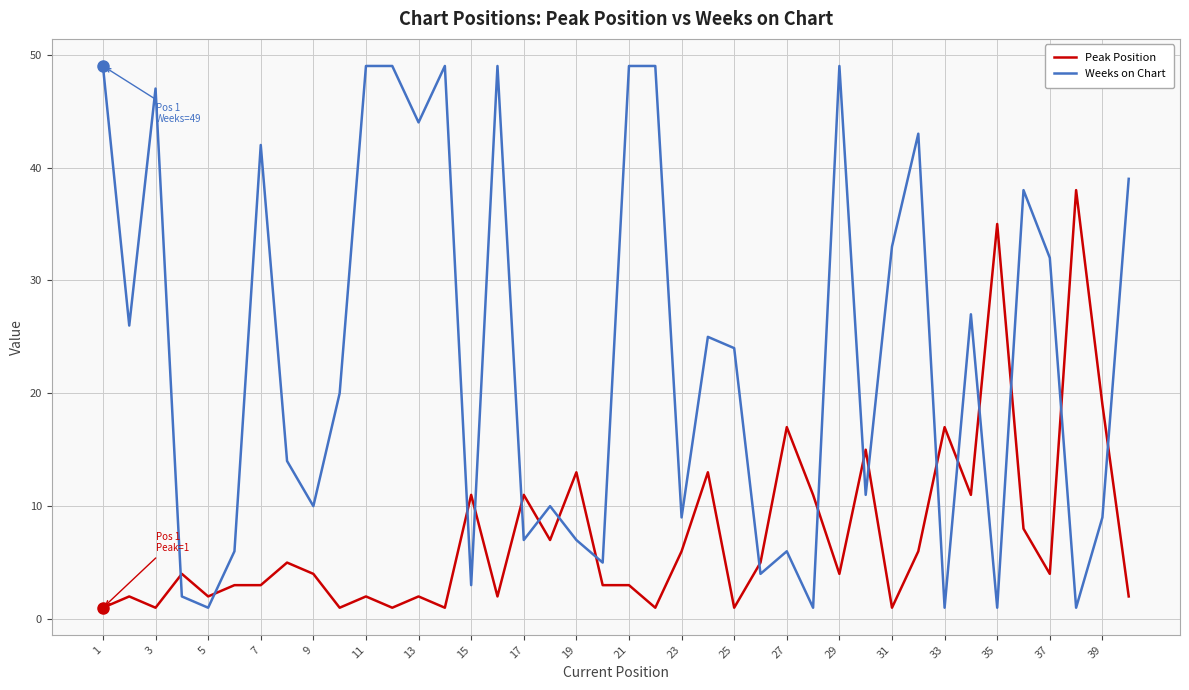

What is the sum of all Peak Position values?

296